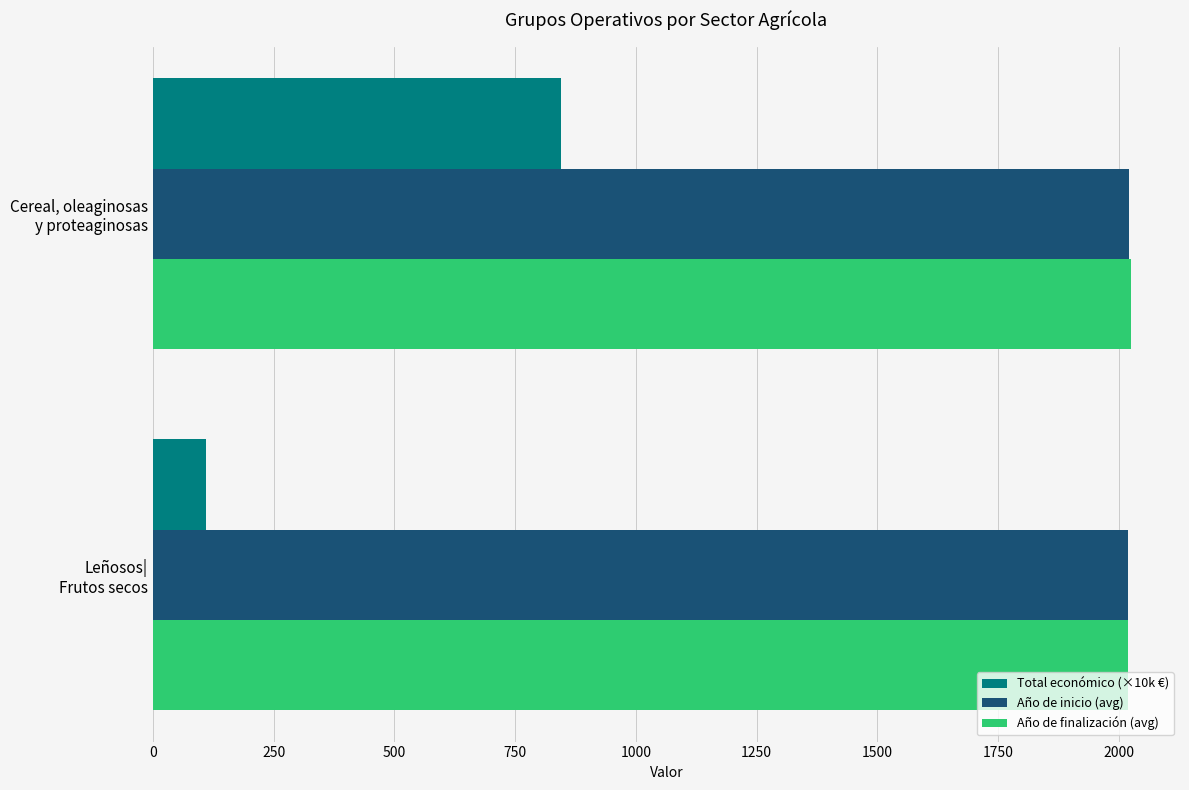

What is the lowest value of the Año de finalización (avg) series?

2020.0